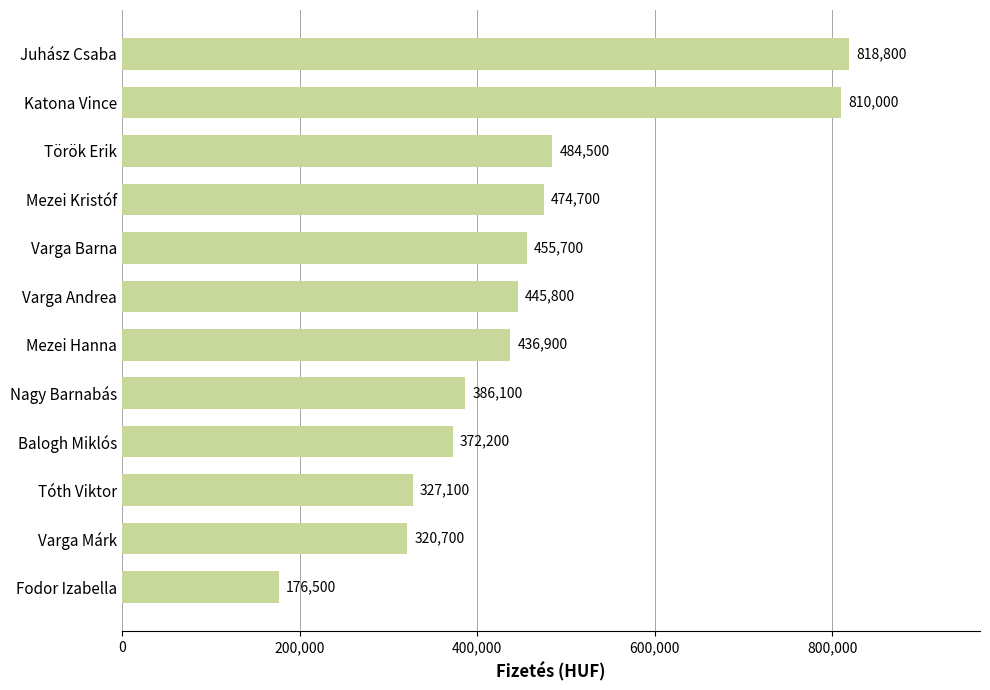

How many data points are less than 445800?

6